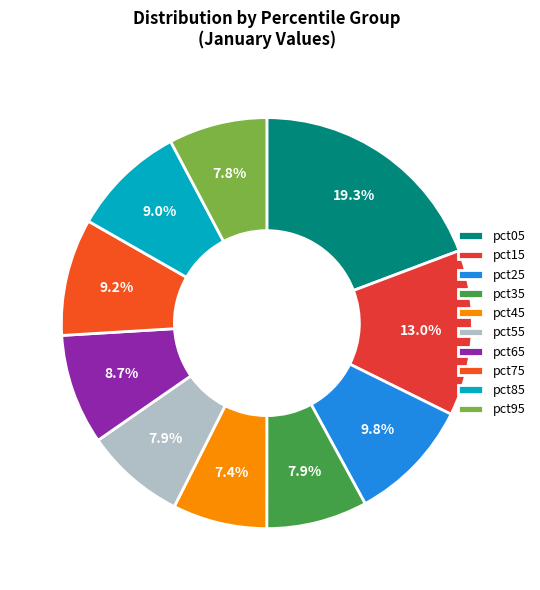

What is the total percentage of pct45 and pct05?

26.7%